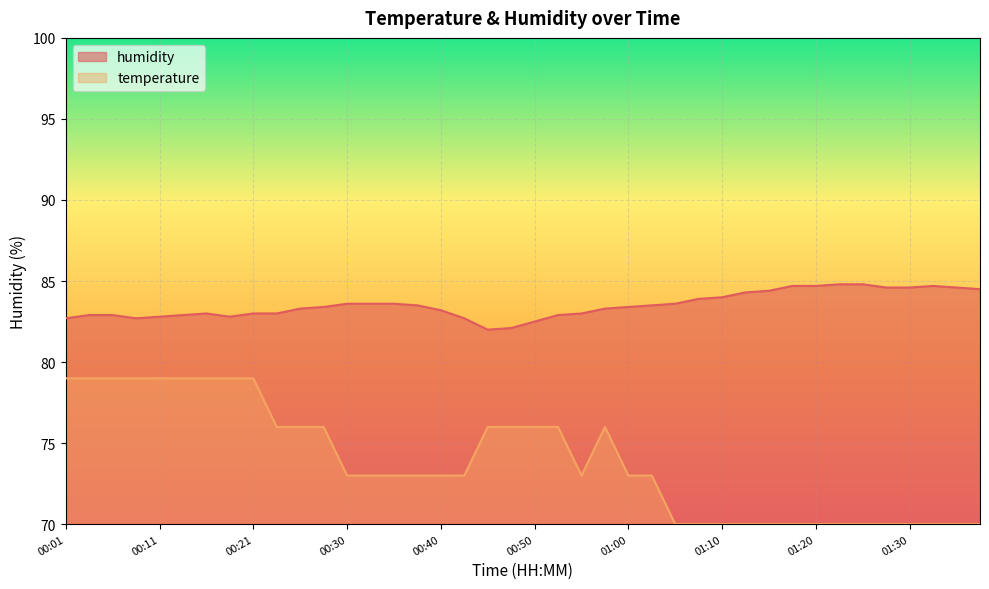

The value of humidity at 01:20 is 84.7. True or false?

True